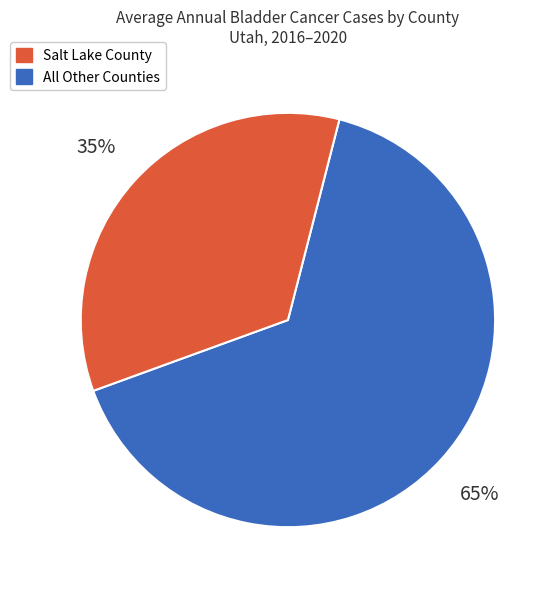

How many slices are in this pie chart?

2